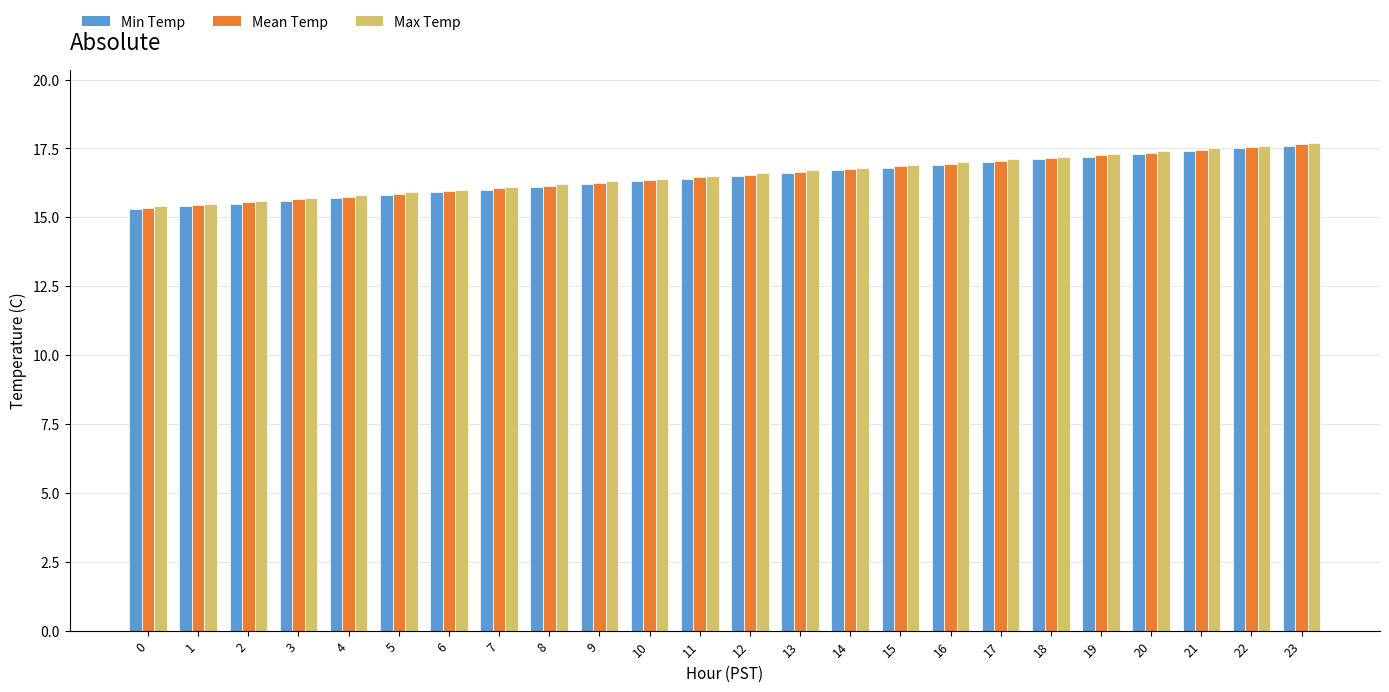

What are all the series names shown in the legend?

Min Temp, Mean Temp, Max Temp